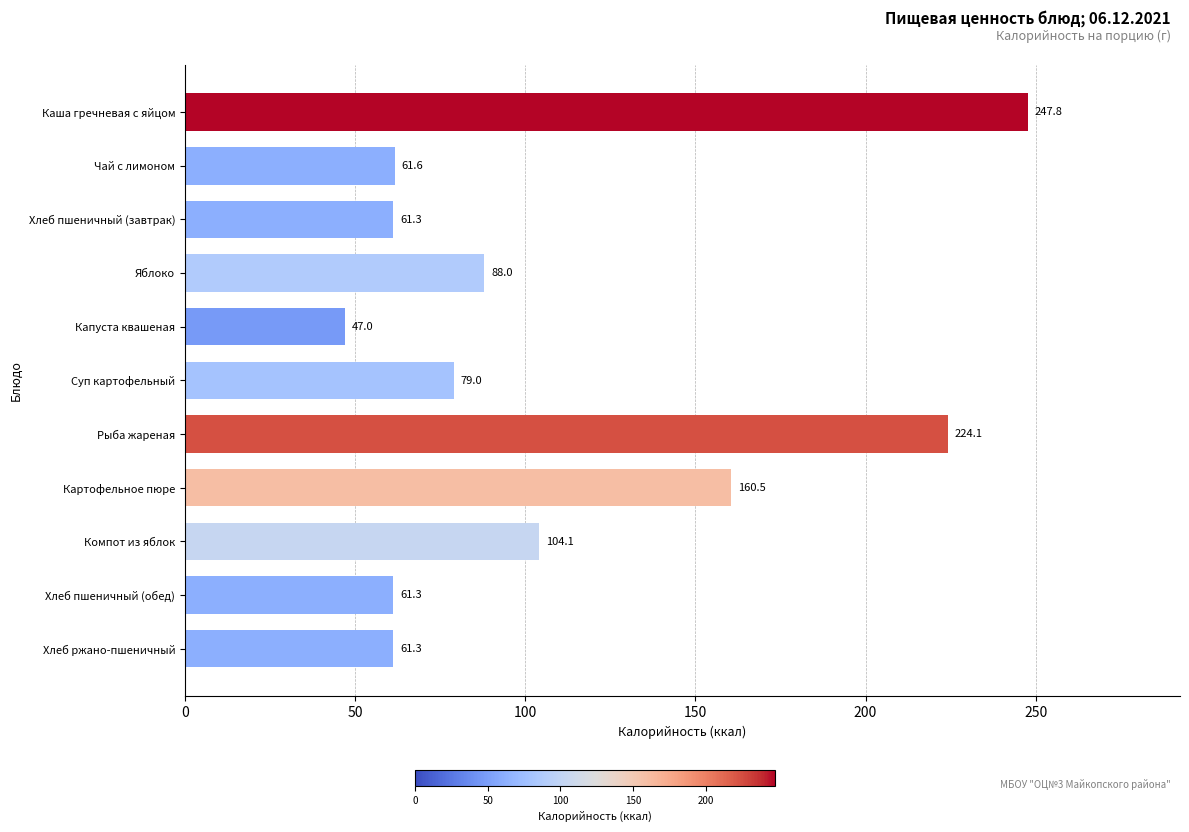

What position from the top is Рыба жареная?

7